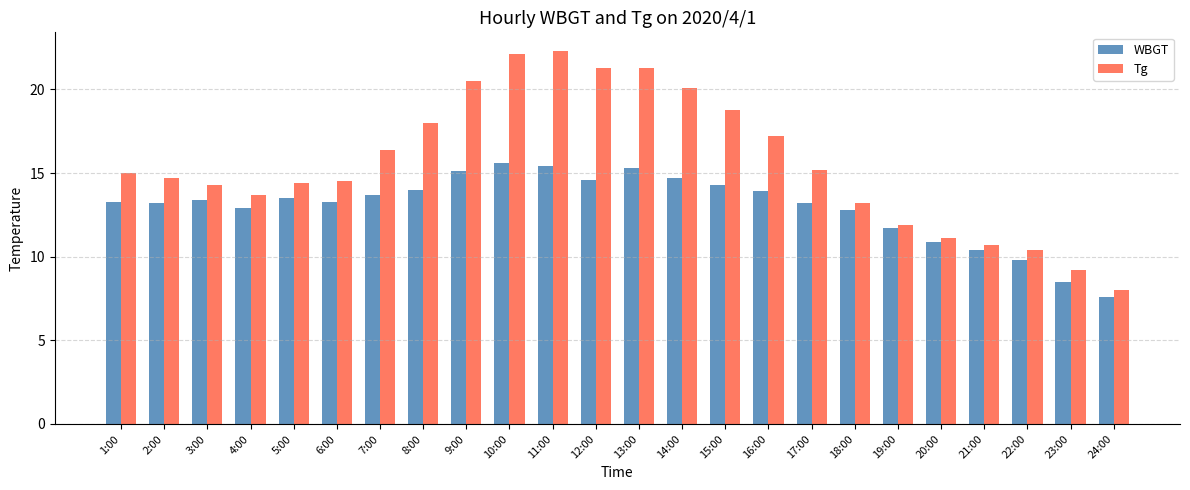

Between 21:00 and 24:00, which series saw the biggest shift?

WBGT